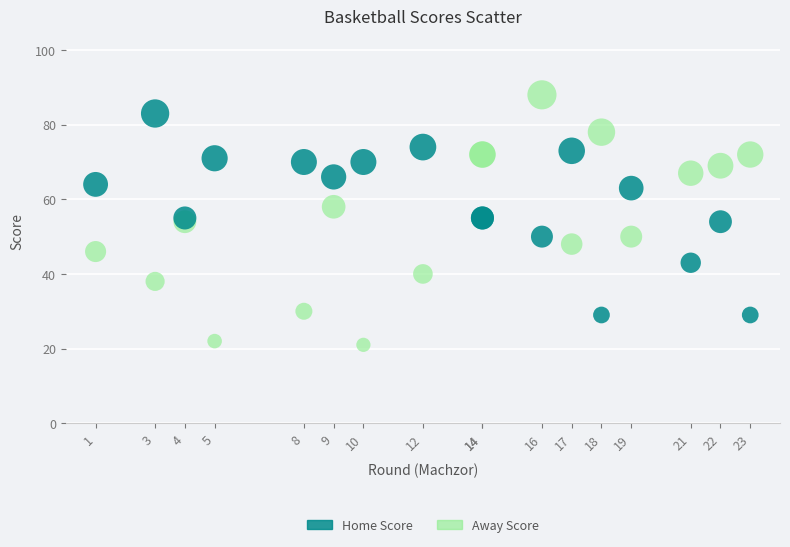

Which series has the widest spread of Y values?

Away Score